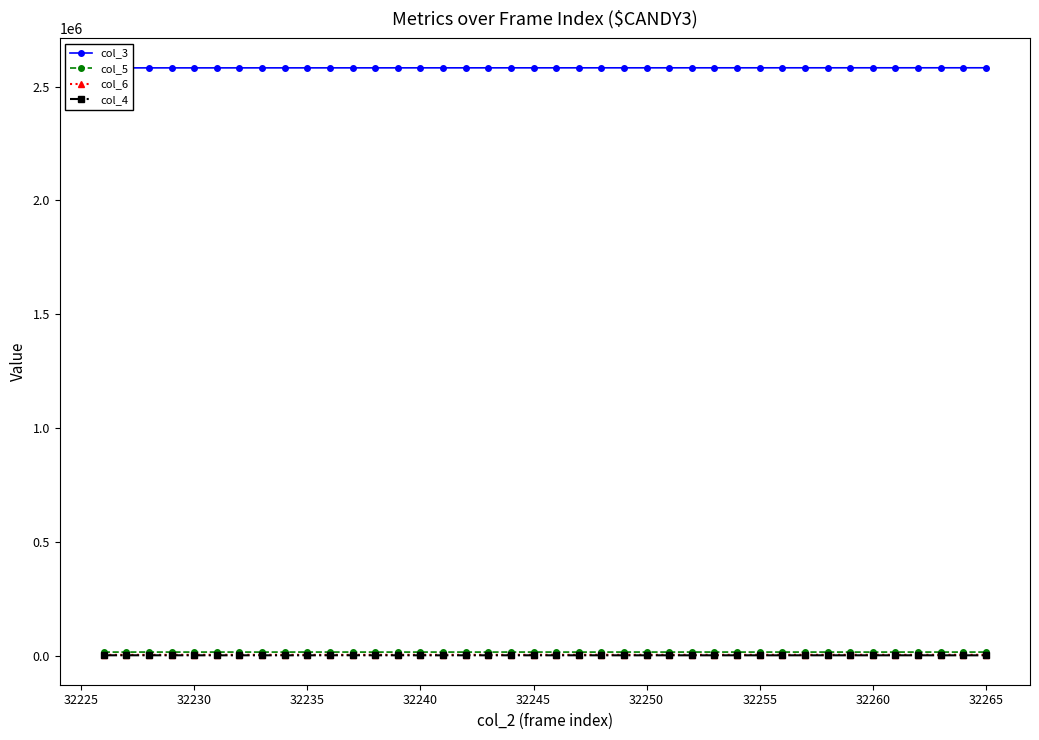

How many interior local valleys does the col_5 series have?

11